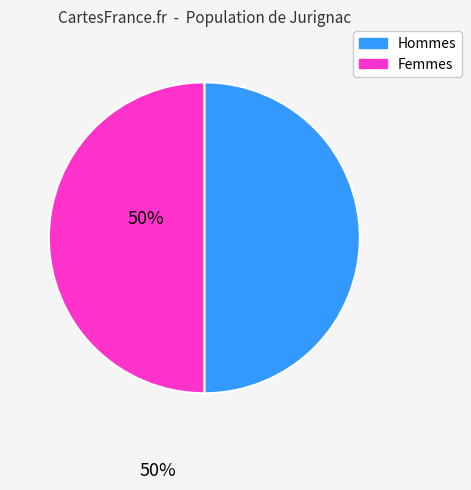

True or false: Hommes accounts for 57% of the total.

False